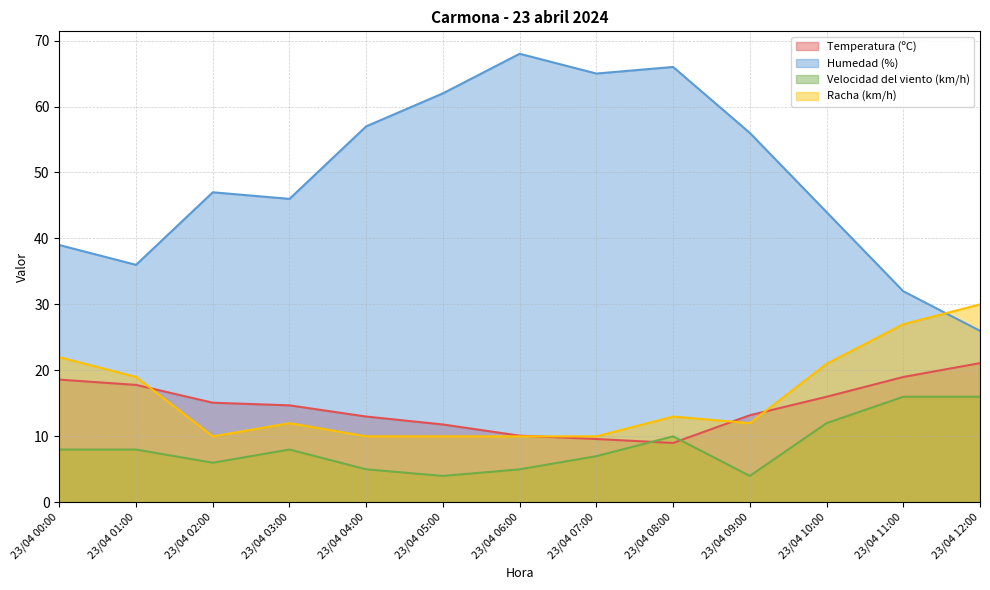

True or false: Velocidad del viento (km/h) and Racha (km/h) intersect in this chart.

False